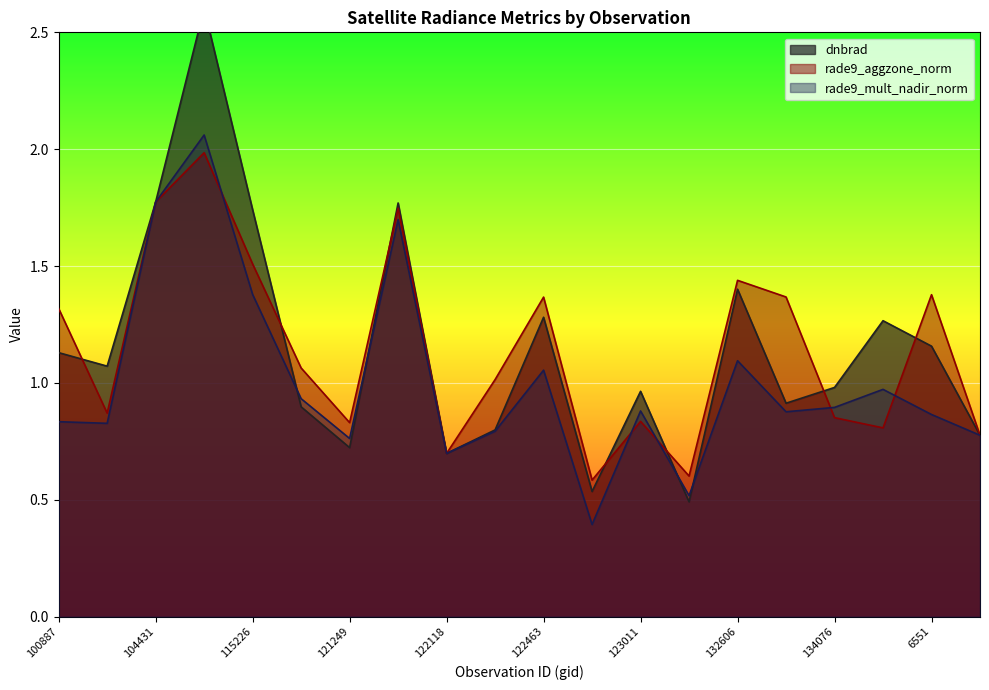

What position from the left is 122289?

10